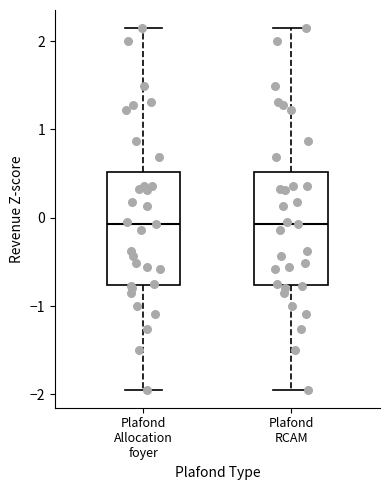

Where does the lower whisker of the box for Plafond RCAM end on the y-axis? The values are not printed on the chart, so give them approximately, as read against the axis.

-1.9